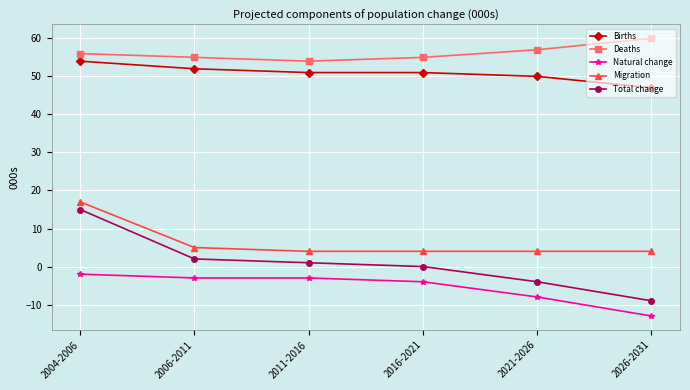

At which category is the sum across all series the highest?

2004-2006